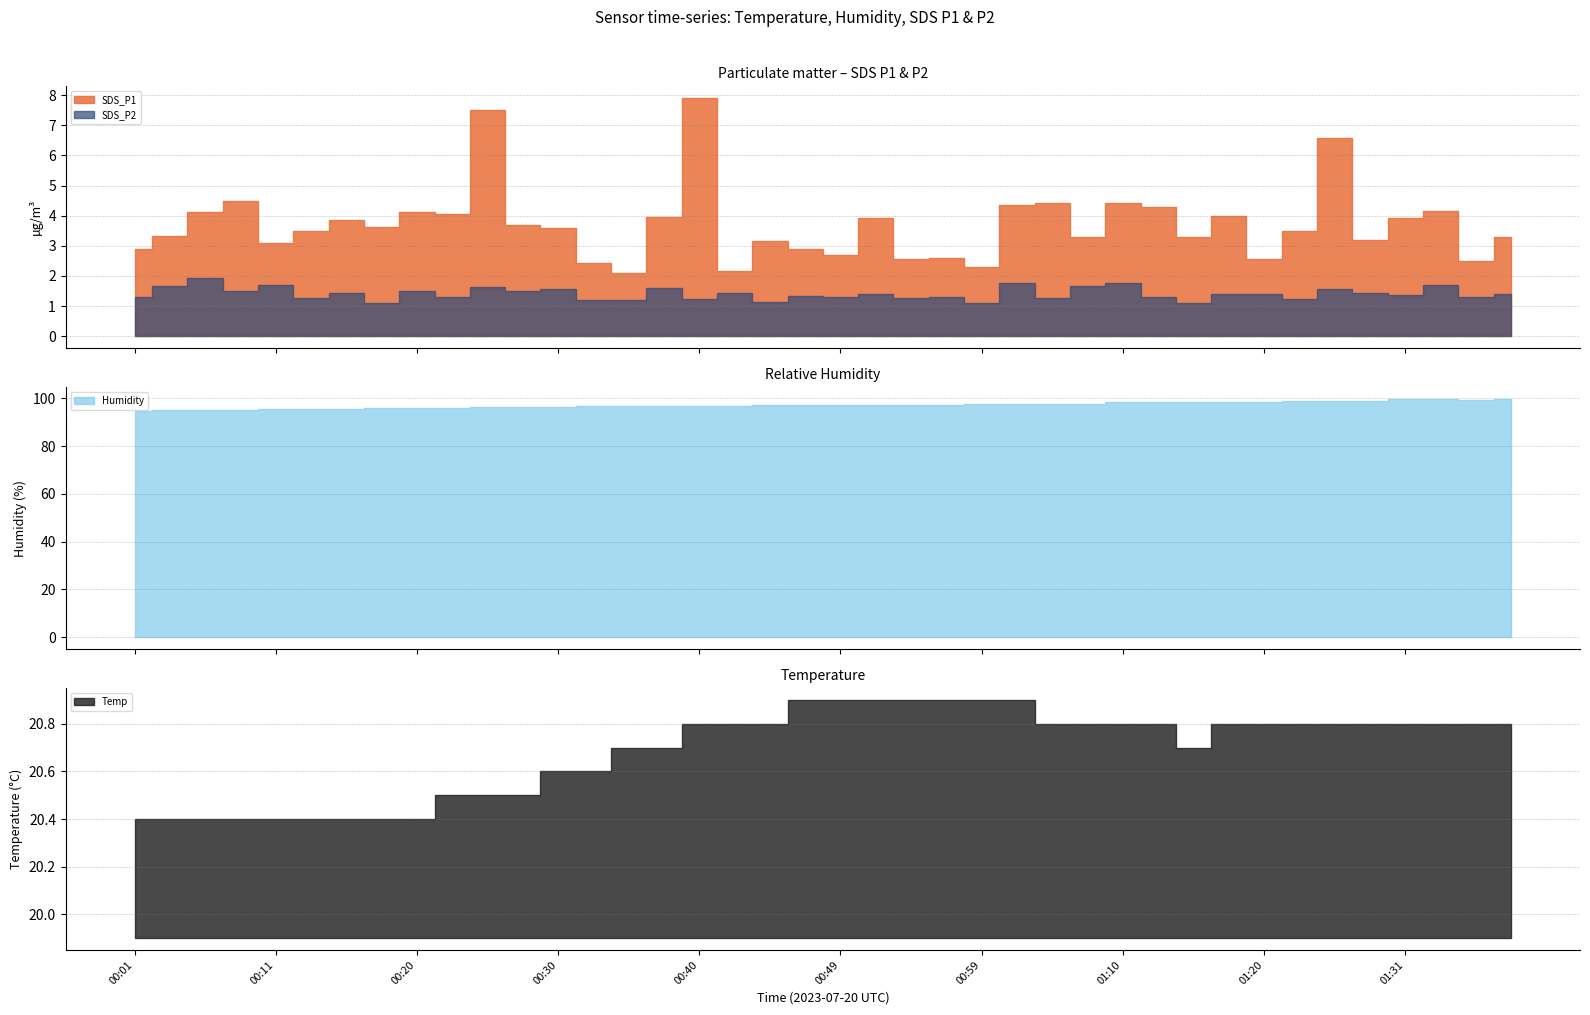

Is the value of SDS_P2 at 22 greater than the value of SDS_P1 at 28?

No